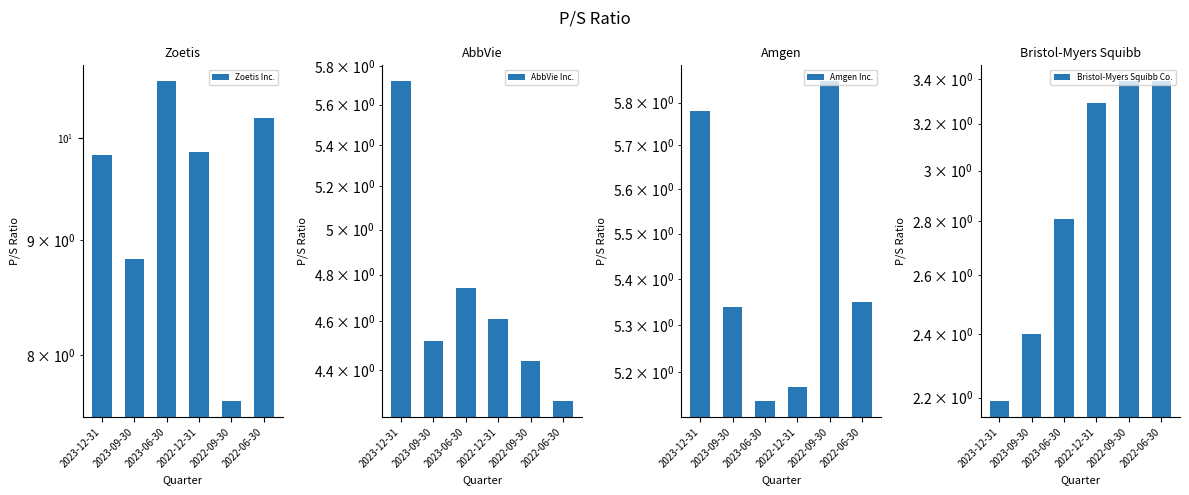

Reading right to left, what are all the values shown in this chart?

Zoetis Inc.: 2022-06-30=10.2	2022-09-30=7.6	2022-12-31=9.9	2023-06-30=10.6	2023-09-30=8.8	2023-12-31=9.8
AbbVie Inc.: 2022-06-30=4.3	2022-09-30=4.4	2022-12-31=4.6	2023-06-30=4.7	2023-09-30=4.5	2023-12-31=5.7
Amgen Inc.: 2022-06-30=5.3	2022-09-30=5.8	2022-12-31=5.2	2023-06-30=5.1	2023-09-30=5.3	2023-12-31=5.8
Bristol-Myers Squibb Co.: 2022-06-30=3.4	2022-09-30=3.4	2022-12-31=3.3	2023-06-30=2.8	2023-09-30=2.4	2023-12-31=2.2